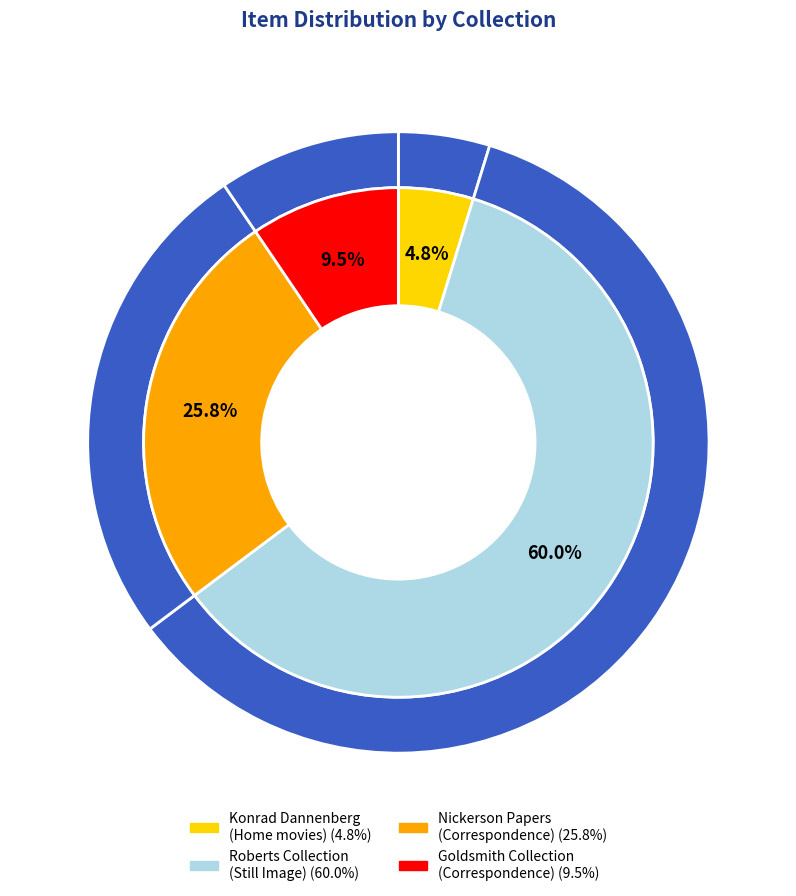

Is it true that Item 1188 is 1% of the pie?

False